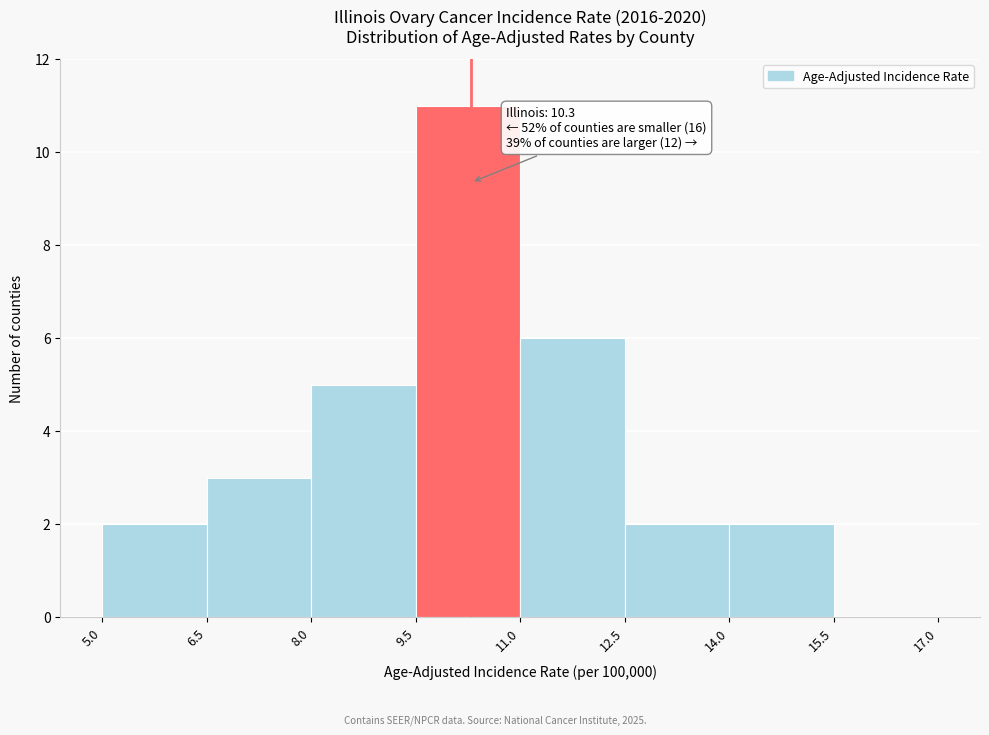

Which range on the x-axis has the tallest bar?

9.5 to 11.0